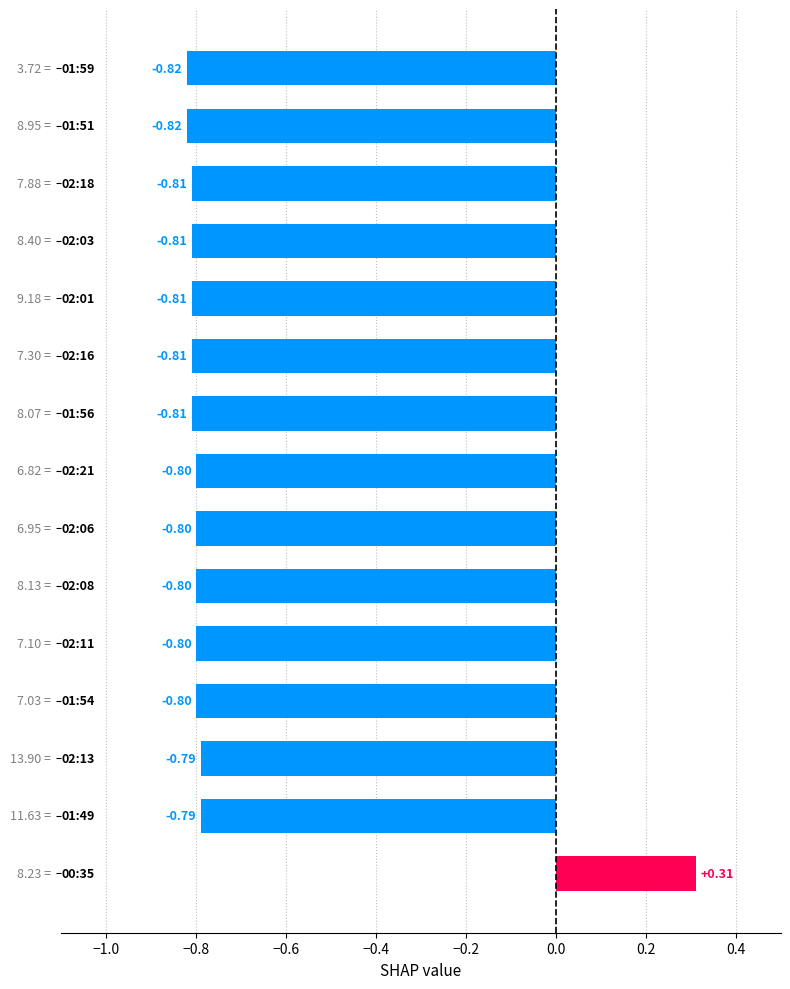

How many values are below zero?

14